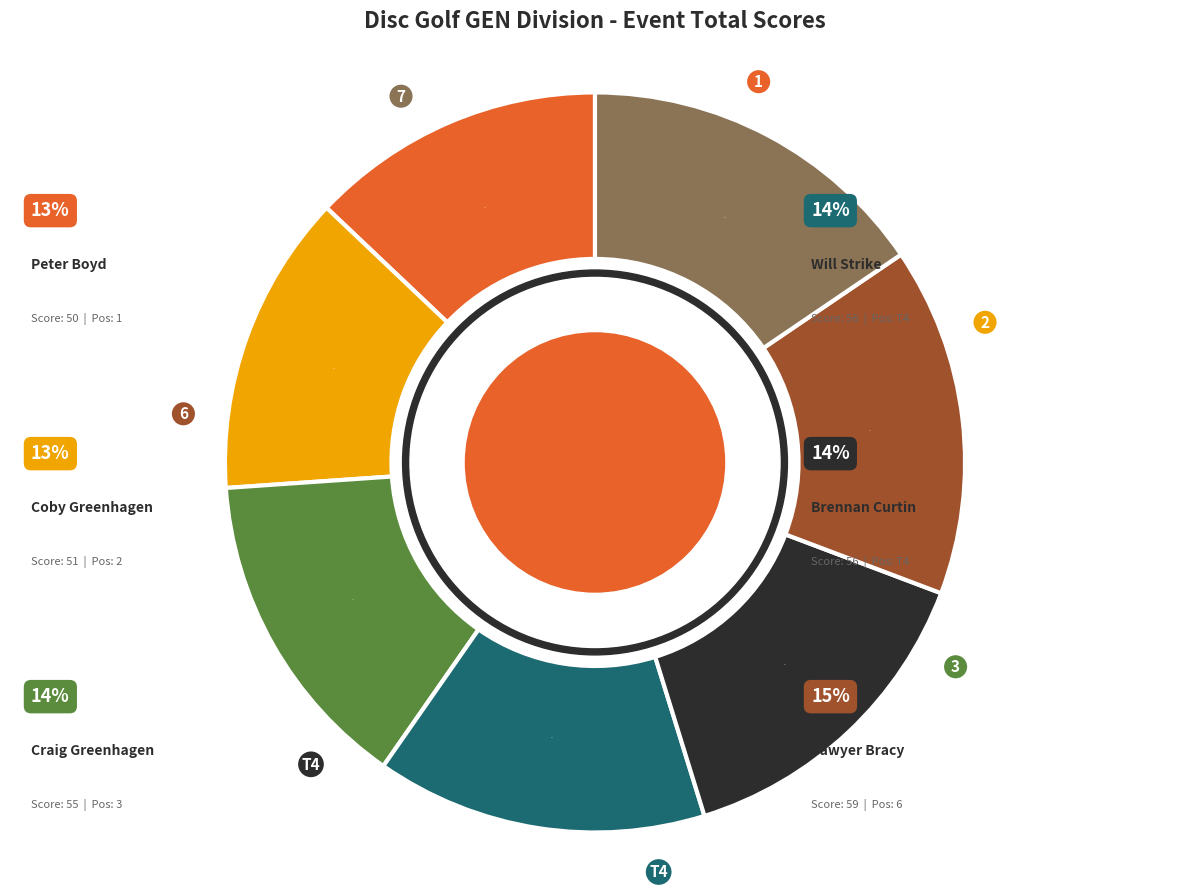

Is there a majority slice in this chart?

No